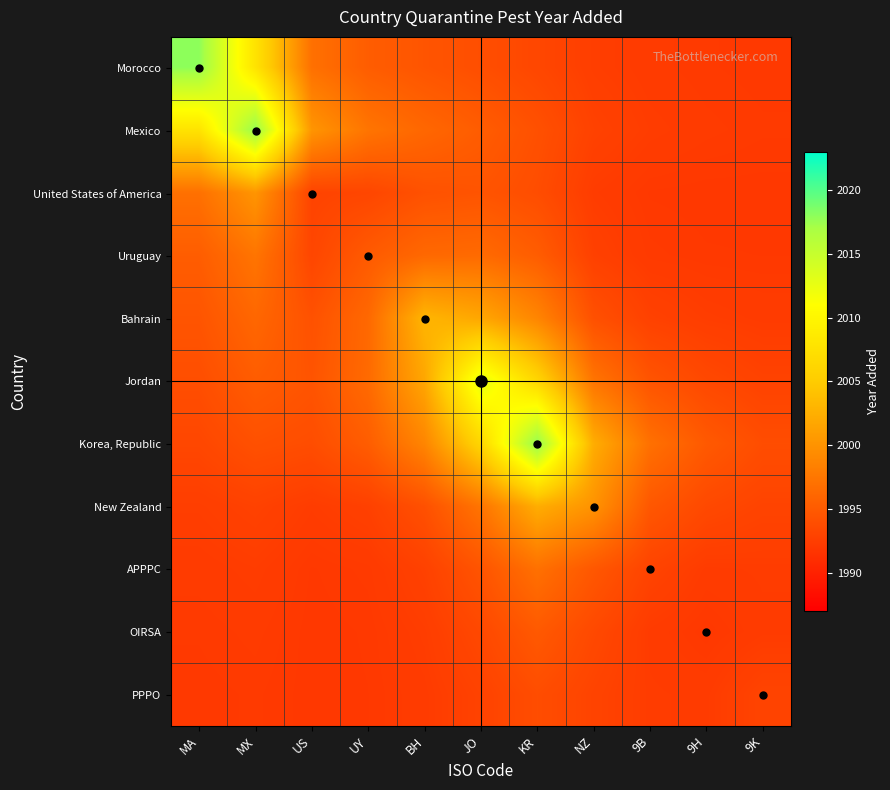

Which has a higher value, US or 9H?

US